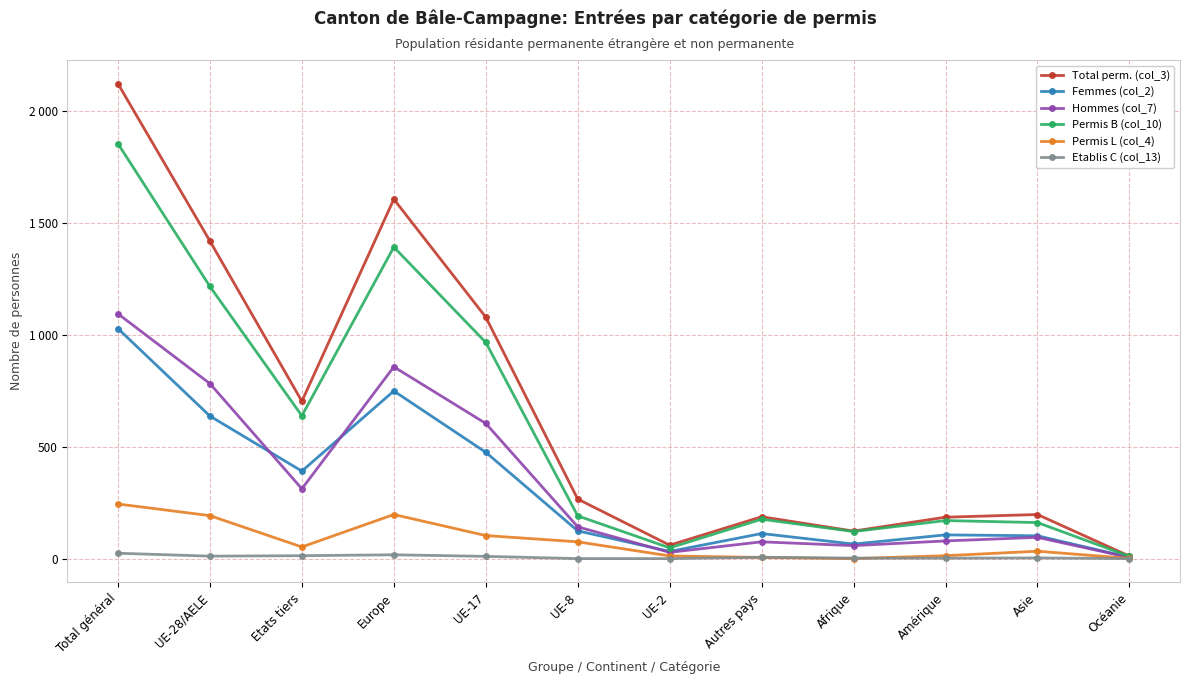

At which category does Permis B (col_10) reach its first local peak?

Europe